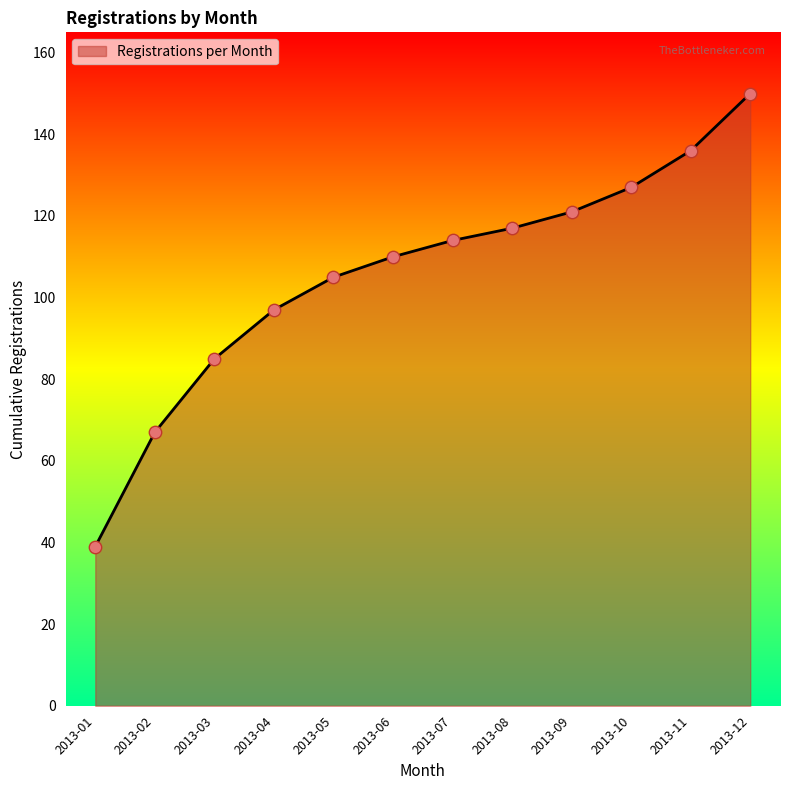

Which has a higher value, 2013-08 or 2013-12?

2013-12